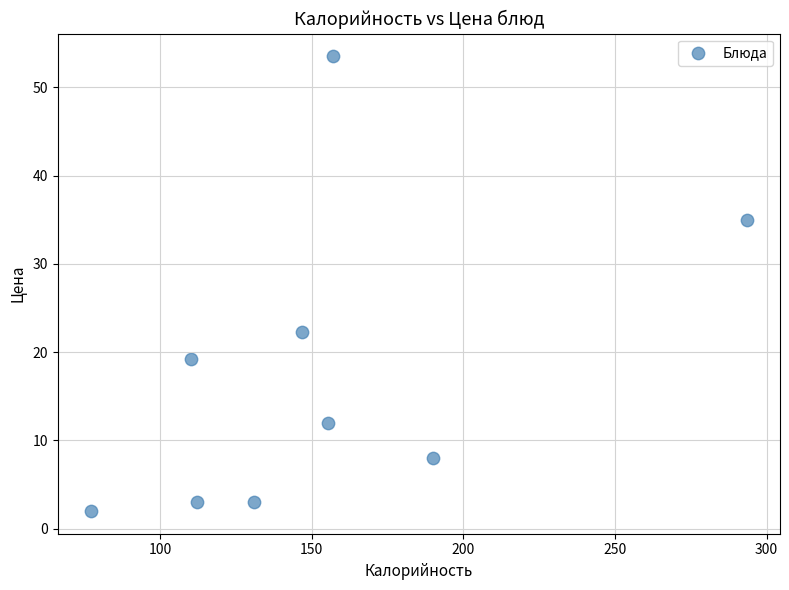

What is the range of X values (max minus min)?

216.6